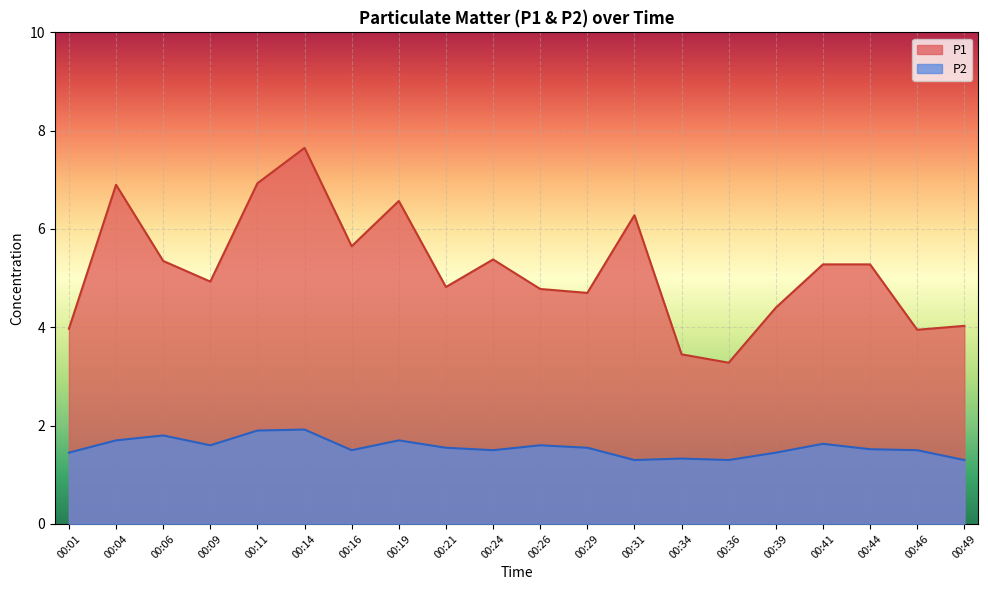

True or false: P2 has a value of 0.7 at 00:19.

False